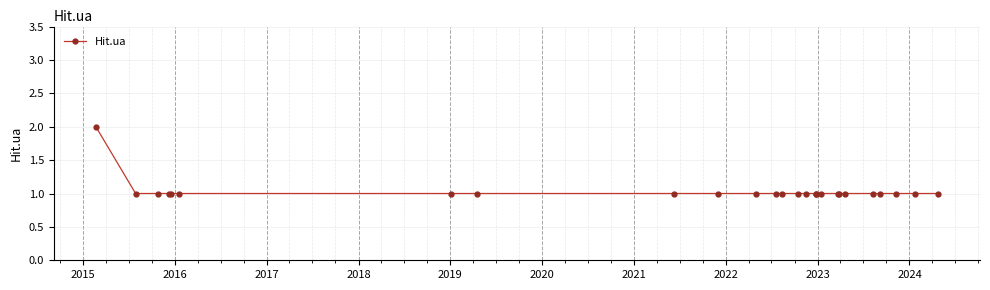

What is the value of the 21st point from the left?

1